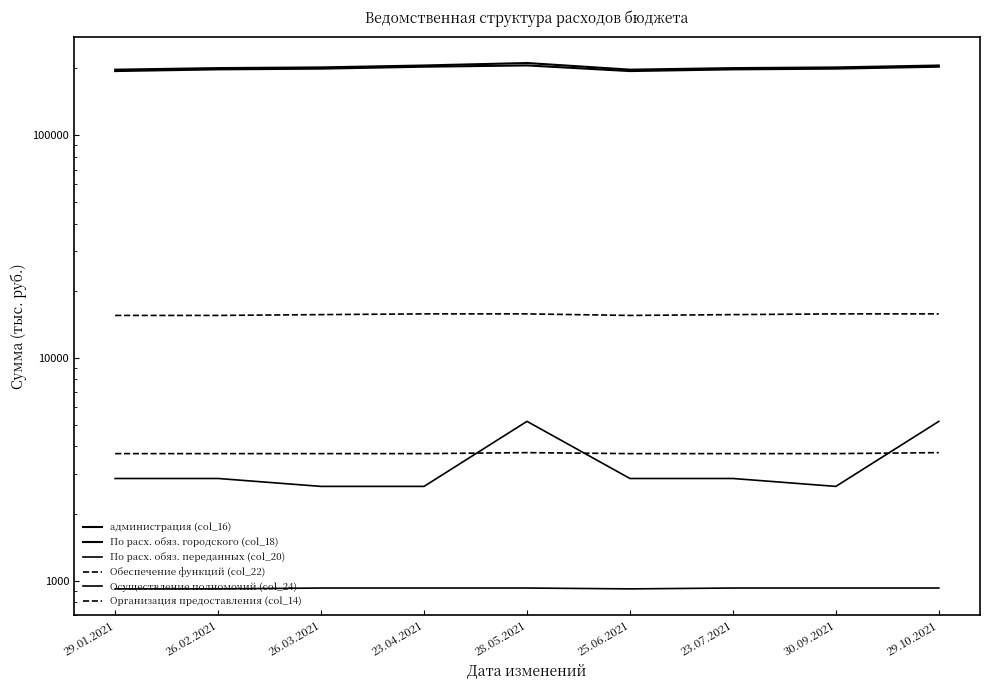

What is the average value of the Организация предоставления (col_14) series?

3722.2